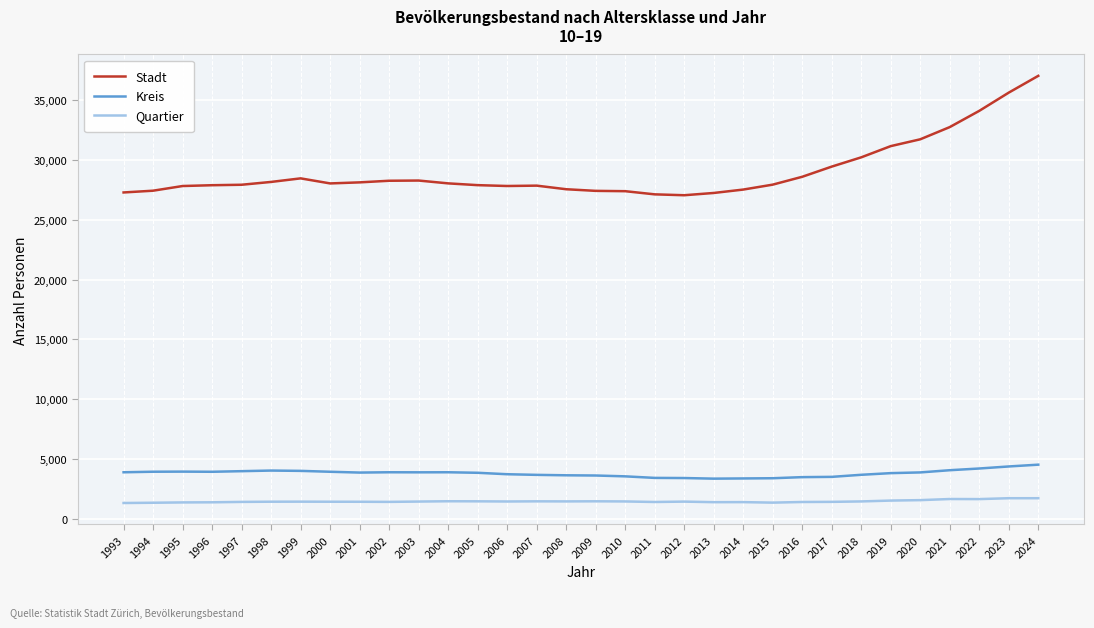

What is the greatest value displayed?

37000